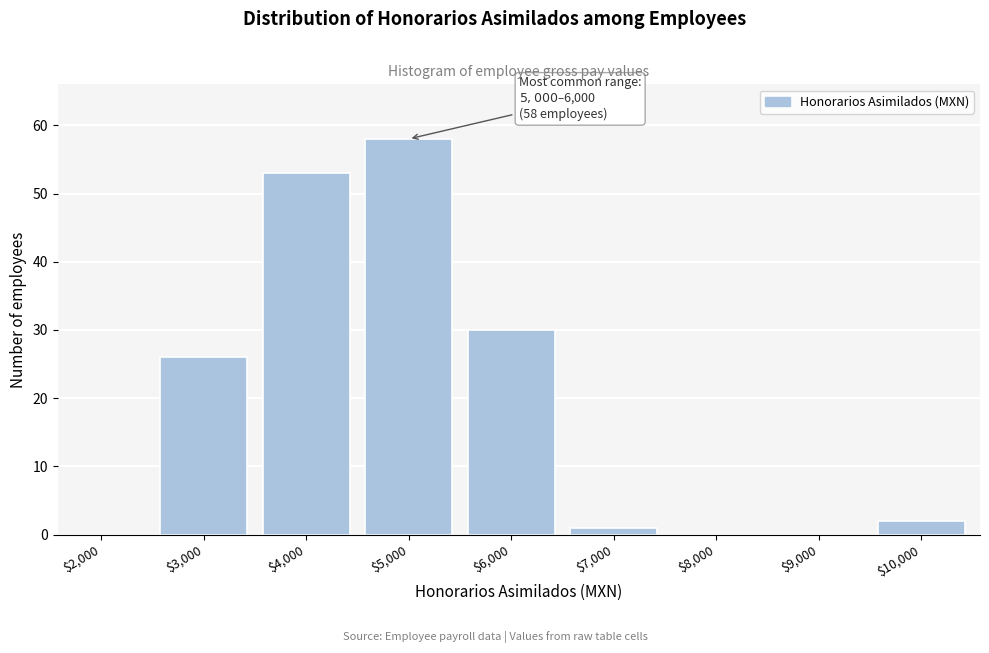

Where is the data nearest to the value 29?

$6,000